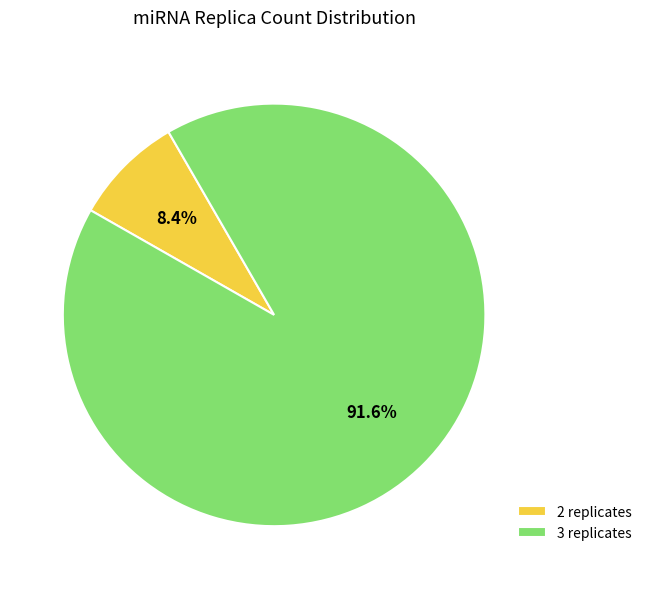

Rank the categories by value from highest to lowest.

3 replicates, 2 replicates